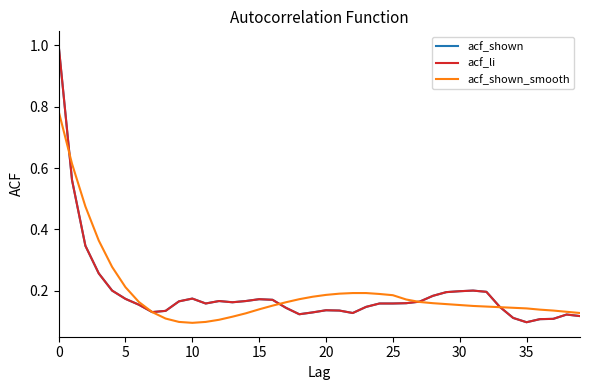

What is the average value of the acf_shown series?

0.2